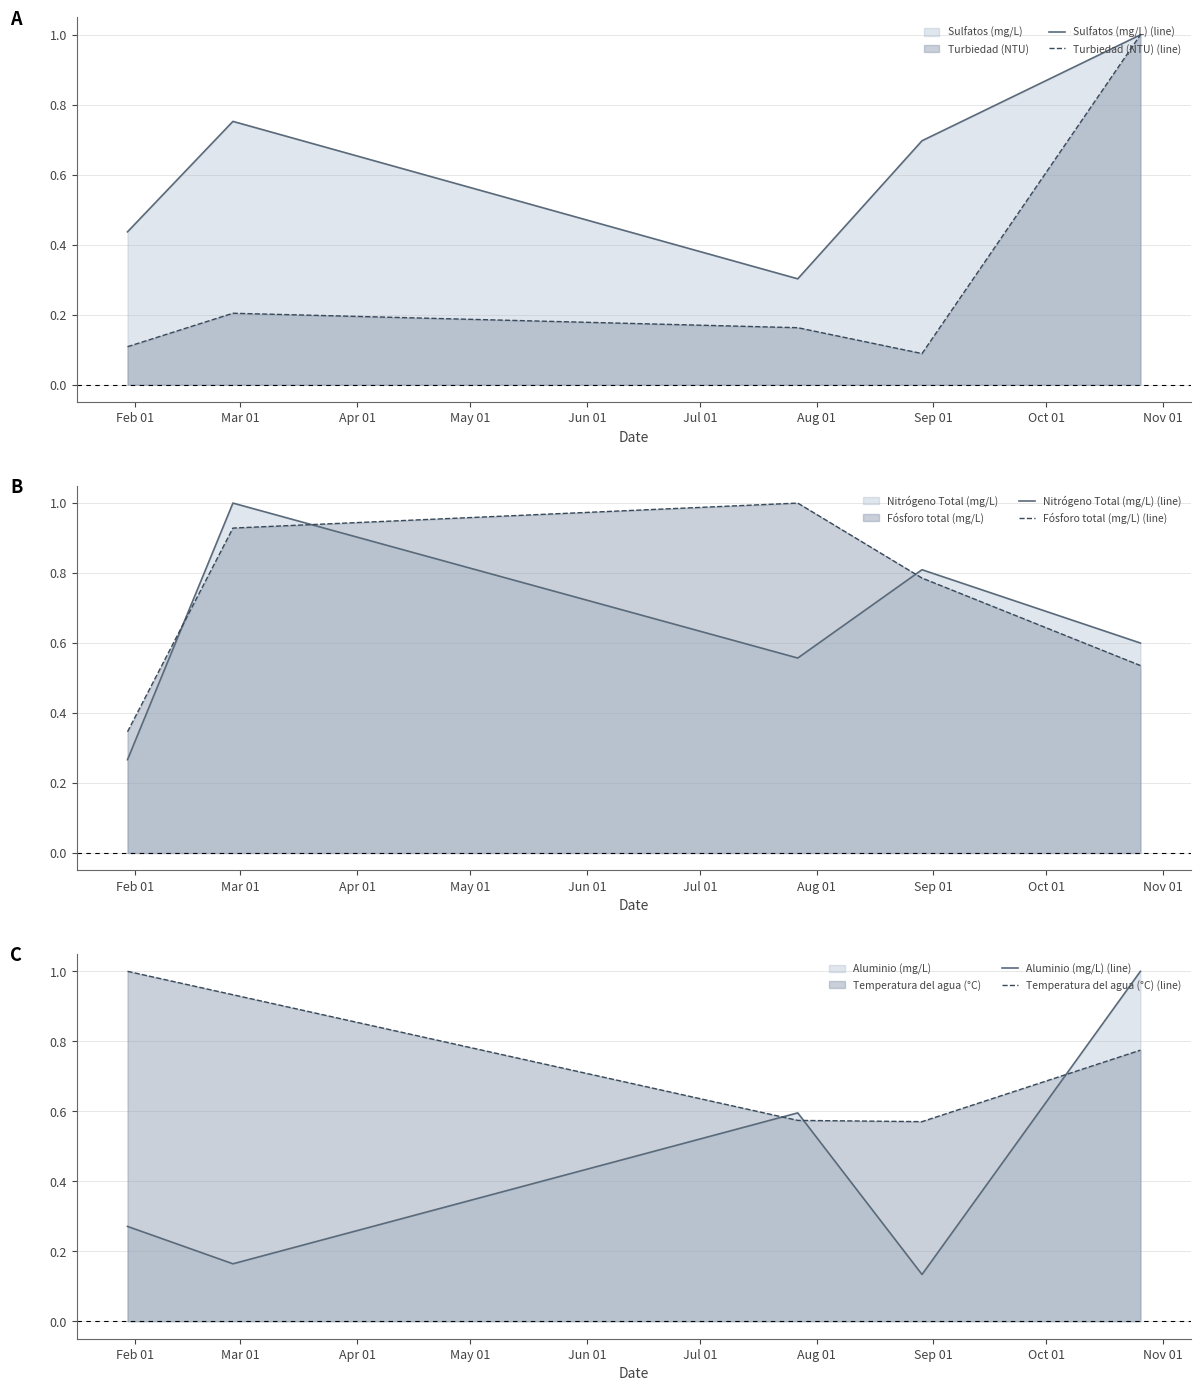

At how many categories does at least one series exceed 0?

5